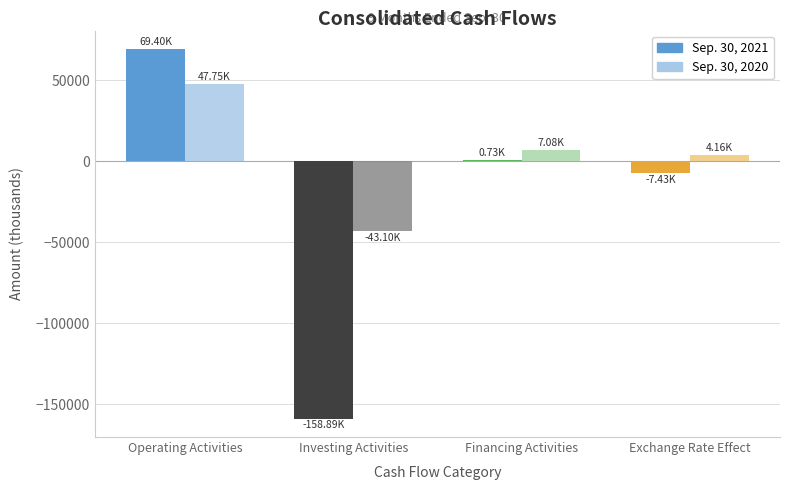

How many distinct data groups are displayed?

2